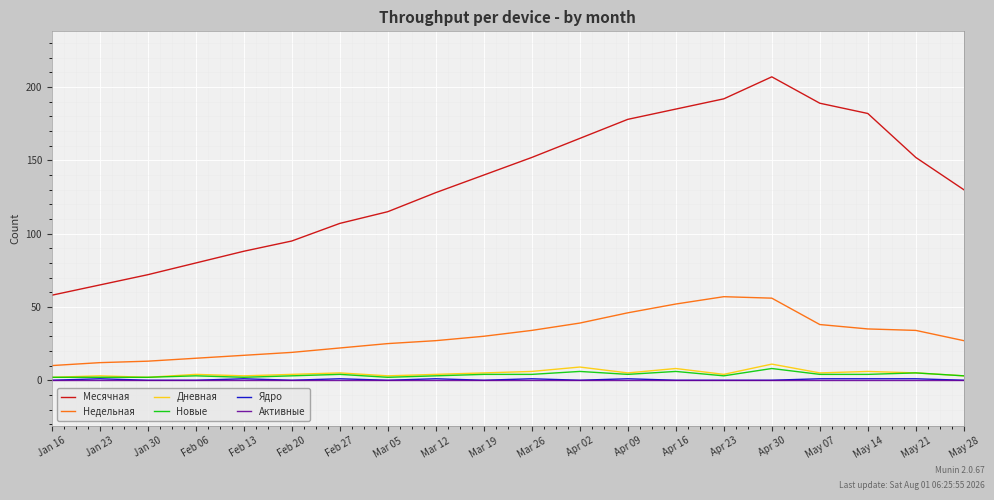

Which series changed the most between Feb 13 and Apr 30?

Месячная